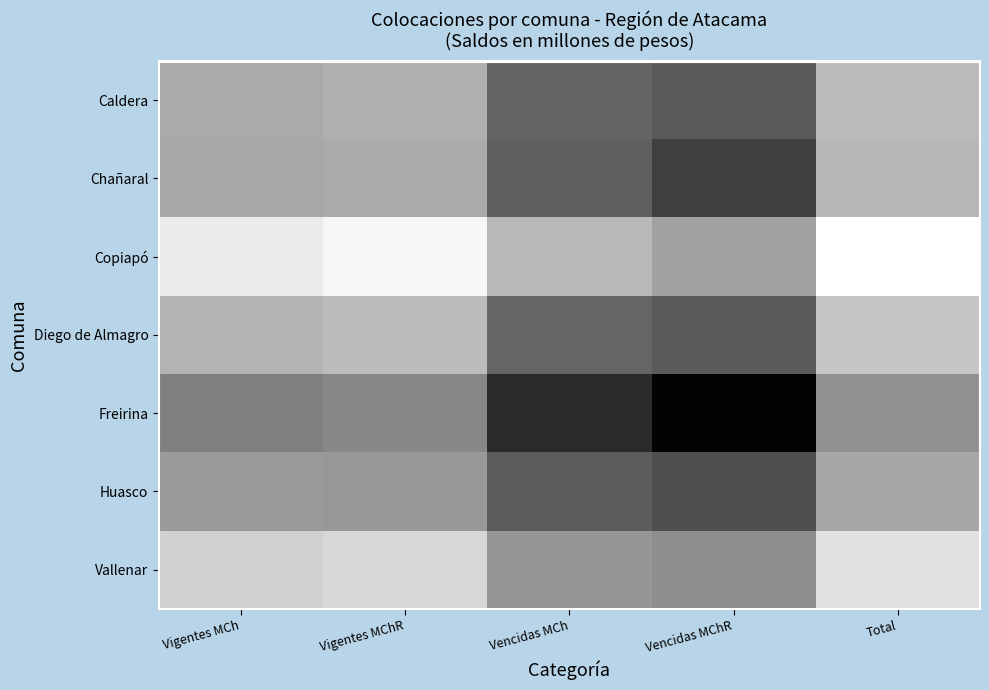

Which has a higher value, Vigentes MChR or Vencidas MChR?

Vigentes MChR